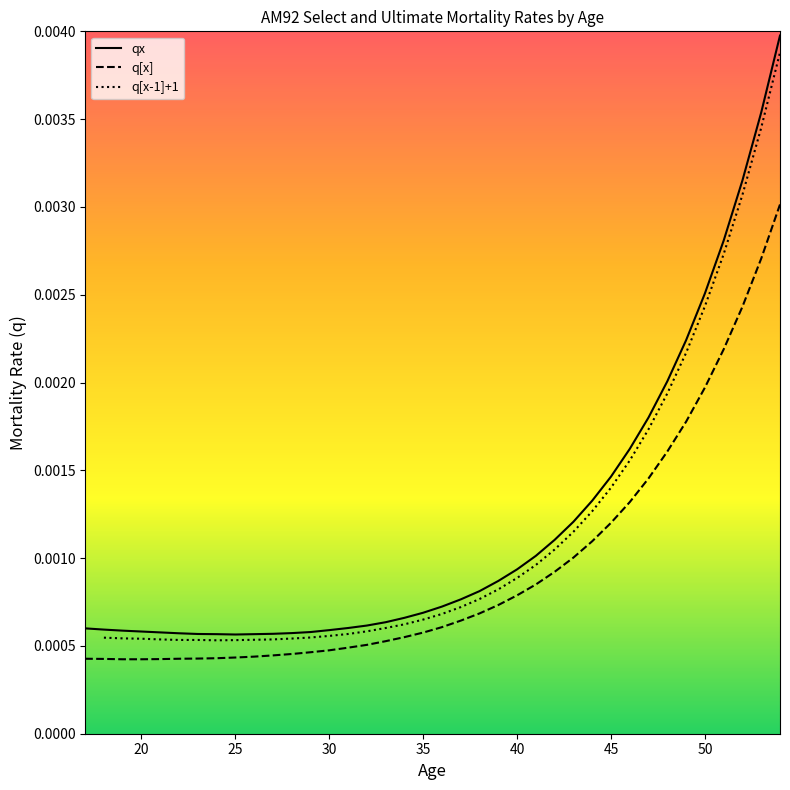

True or false: q[x-1]+1 and q[x] intersect in this chart.

False